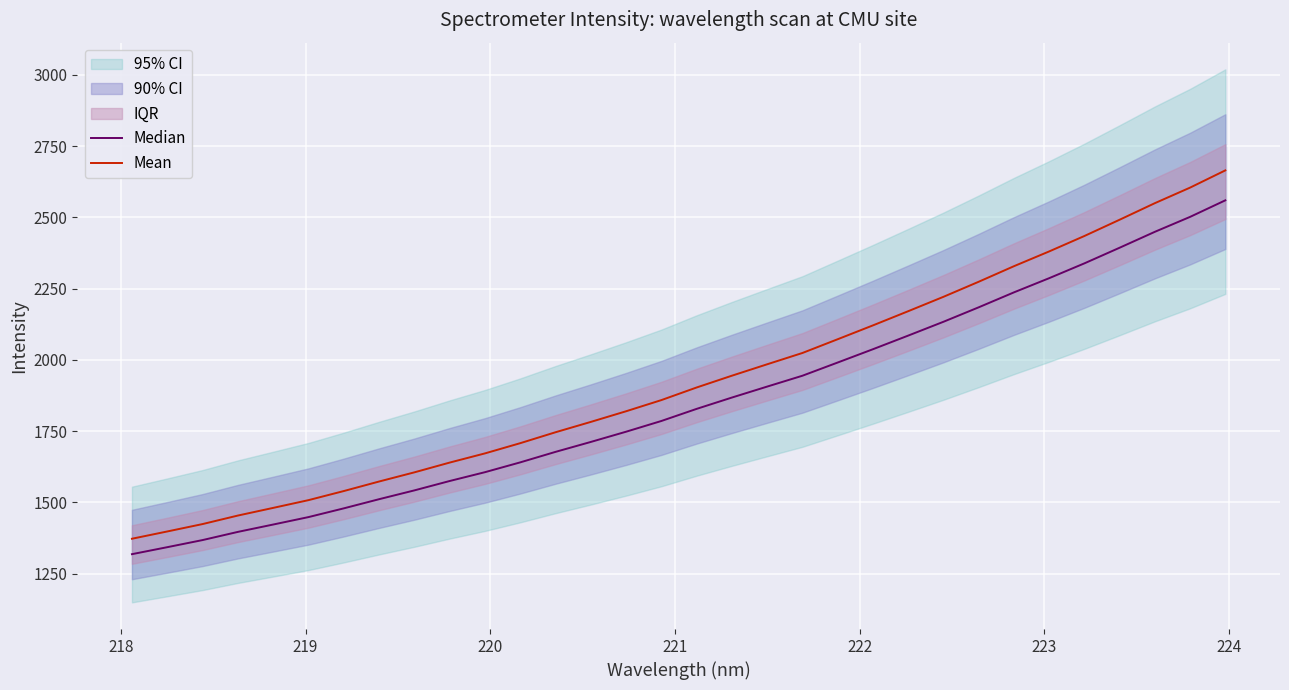

What is the difference between the maximum and minimum values in the Mean series?

1291.9